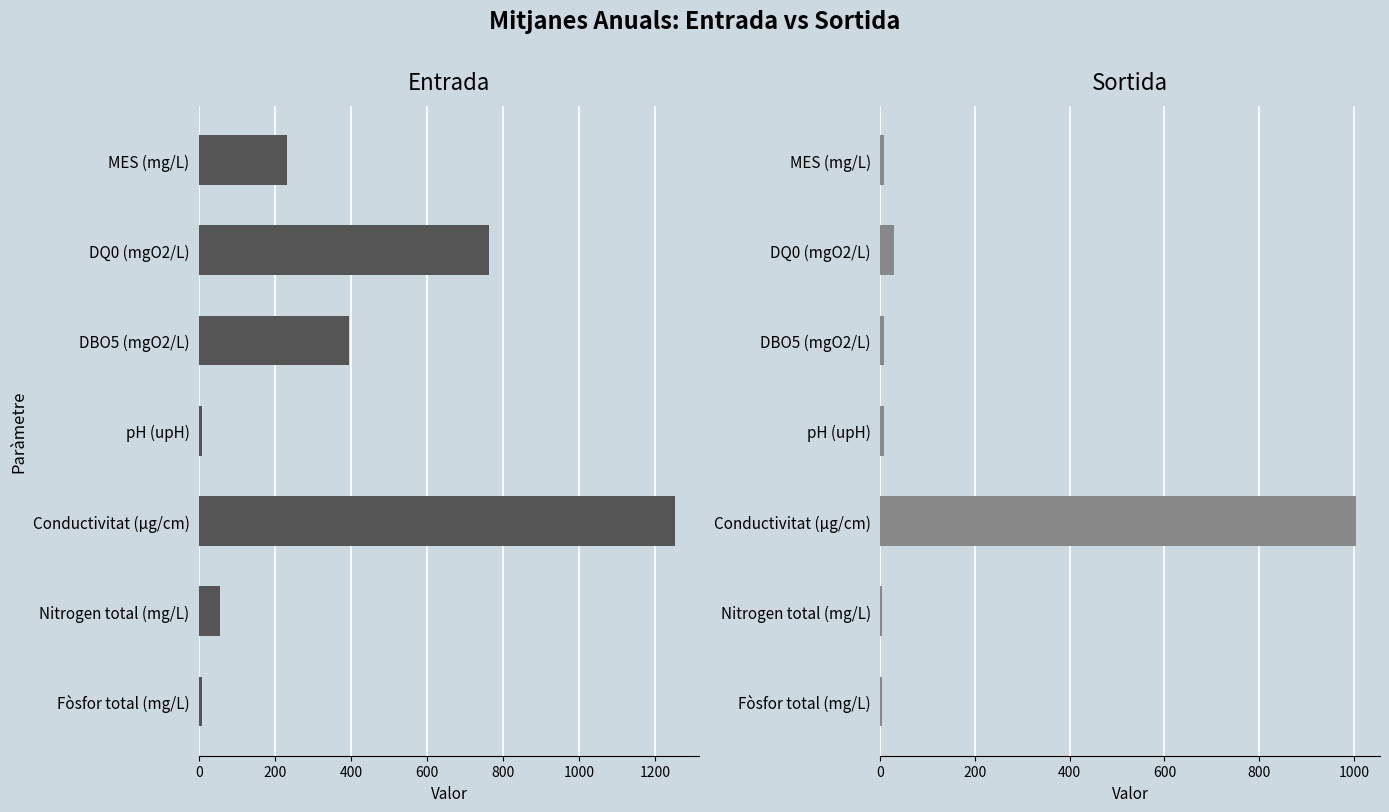

Reading left to right, transcribe all the data shown in this chart.

Entrada: 230.0	762.0	394.0	7.6	1252.0	54.0	7.0
Sortida: 7.0	29.0	8.0	7.8	1005.0	4.0	2.9